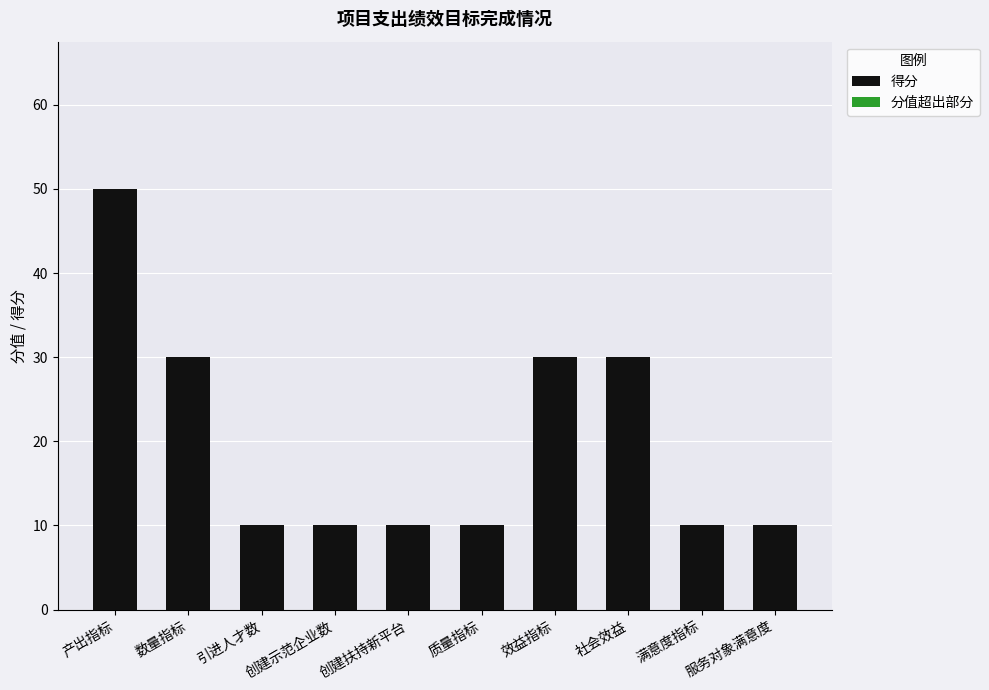

The chart shows a value of 15 at 质量指标. True or false?

False